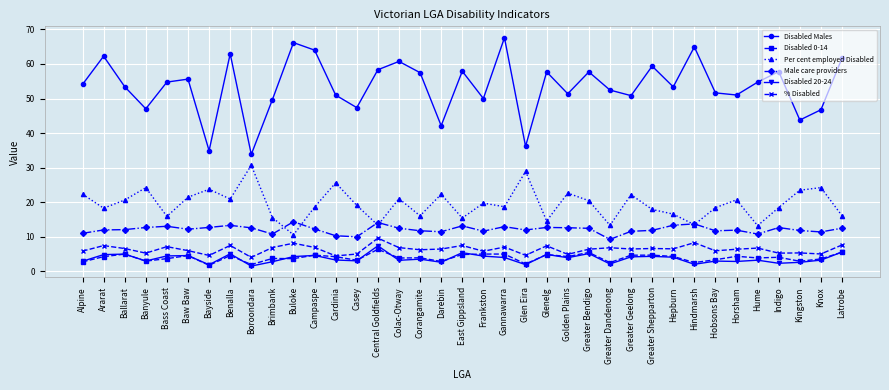

What is the smallest value displayed?

1.5